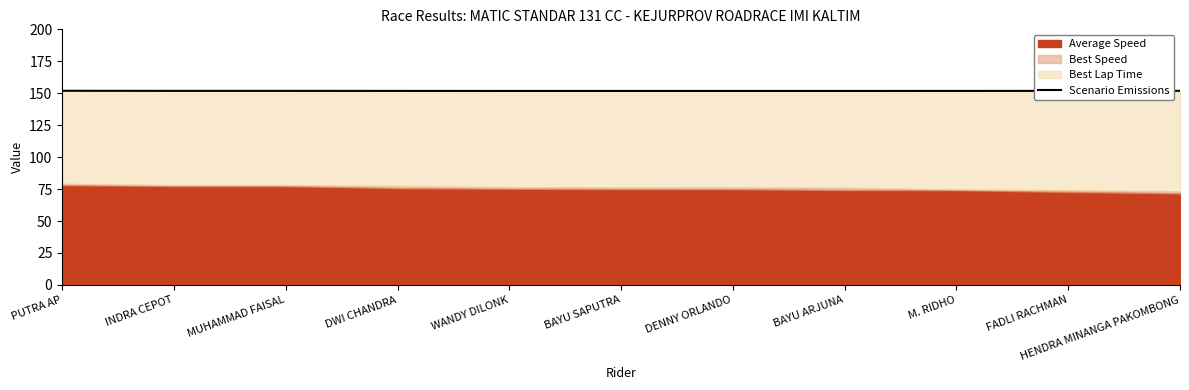

Where is the first local maximum?

MUHAMMAD FAISAL